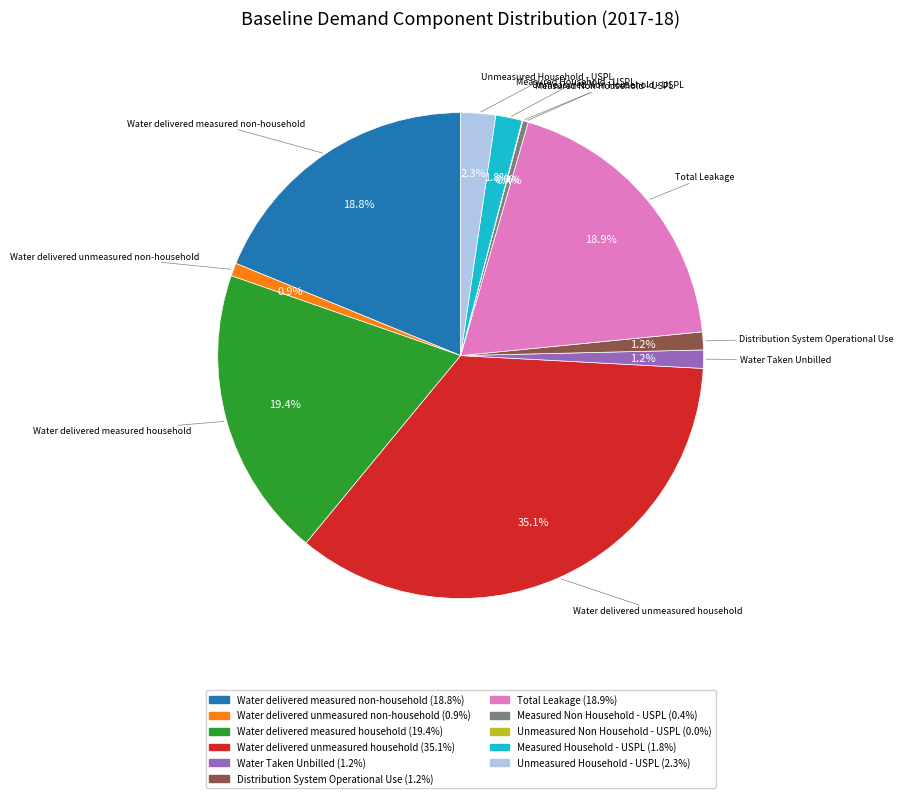

The Distribution System Operational Use slice represents 11% of the pie. True or false?

False